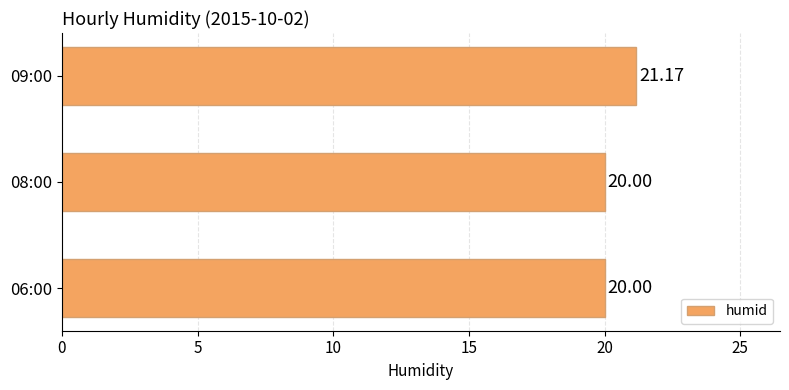

What is the difference between the maximum and minimum values?

1.2